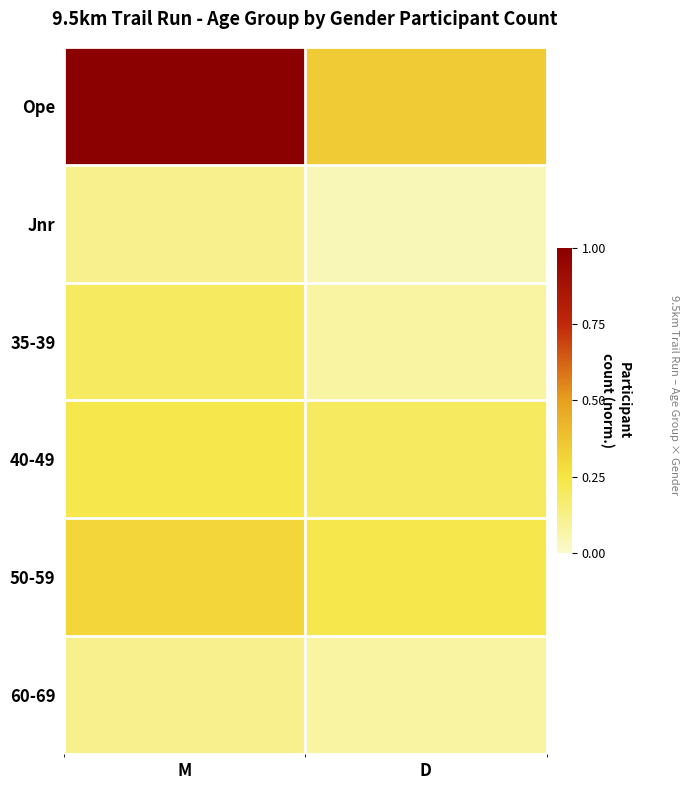

Reading left to right, transcribe all the data shown in this chart.

Ope: M=1.0	D=0.3
Jnr: M=0.1	D=0.0
35-39: M=0.2	D=0.1
40-49: M=0.2	D=0.2
50-59: M=0.3	D=0.2
60-69: M=0.1	D=0.1